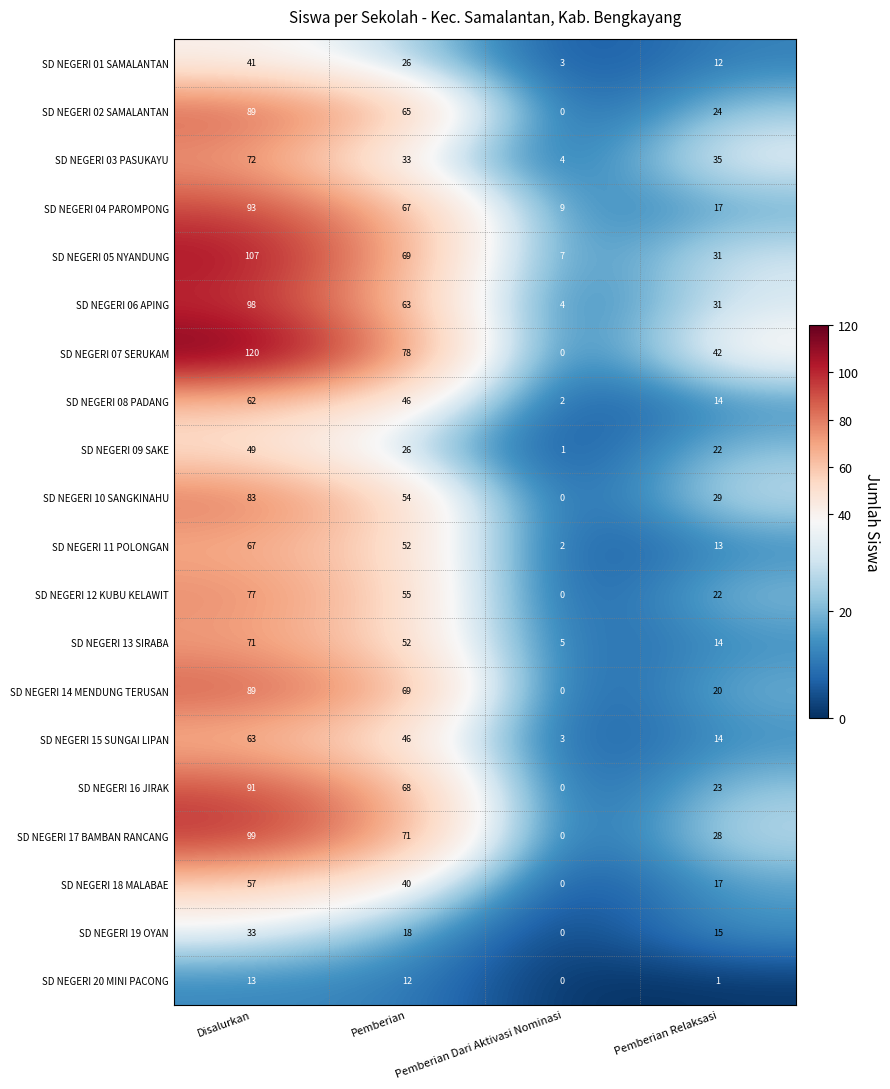

How many data points does each series have?

4